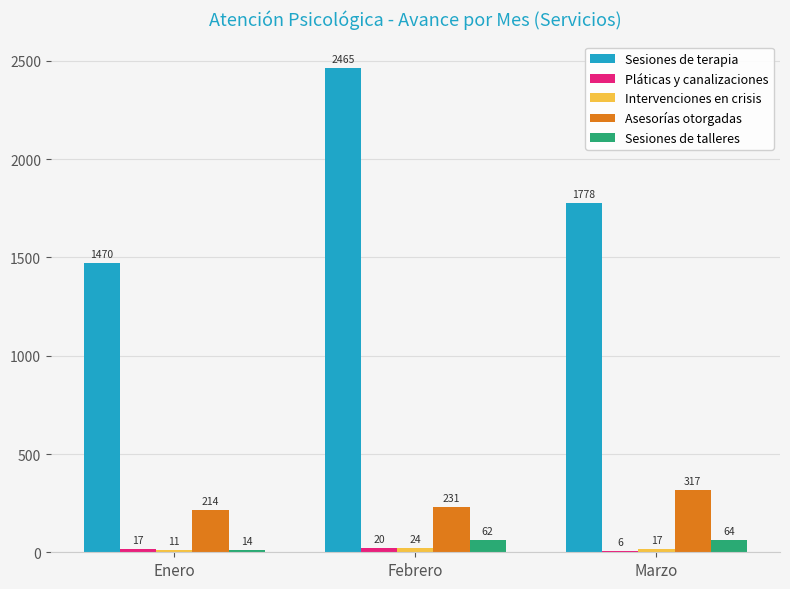

At which category does the chart reach its peak across all series?

Febrero